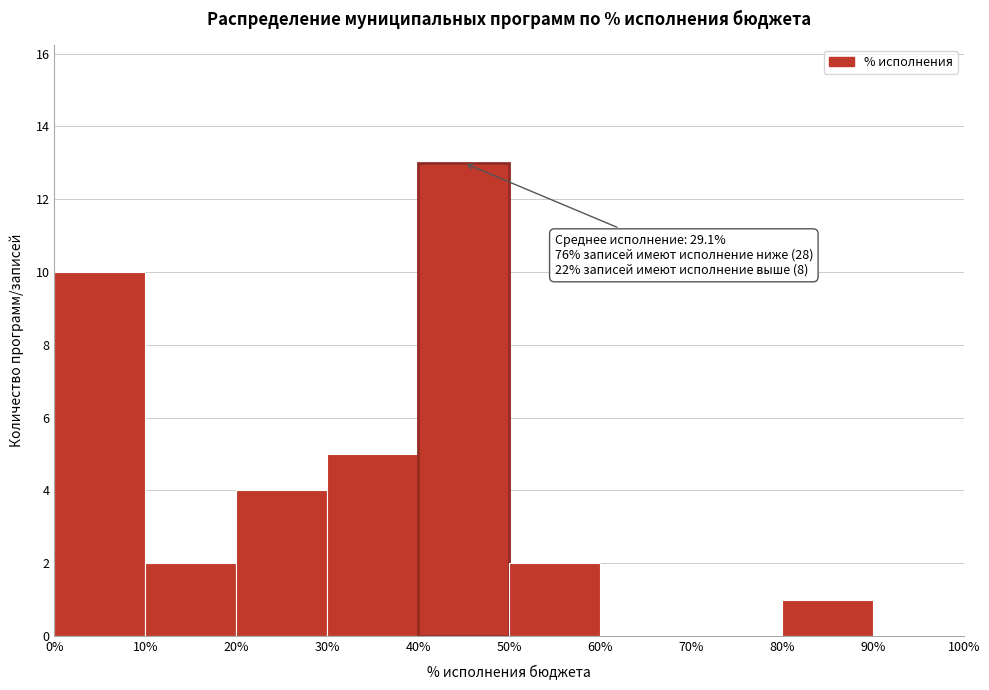

Which range on the x-axis has the tallest bar?

40% to 50%